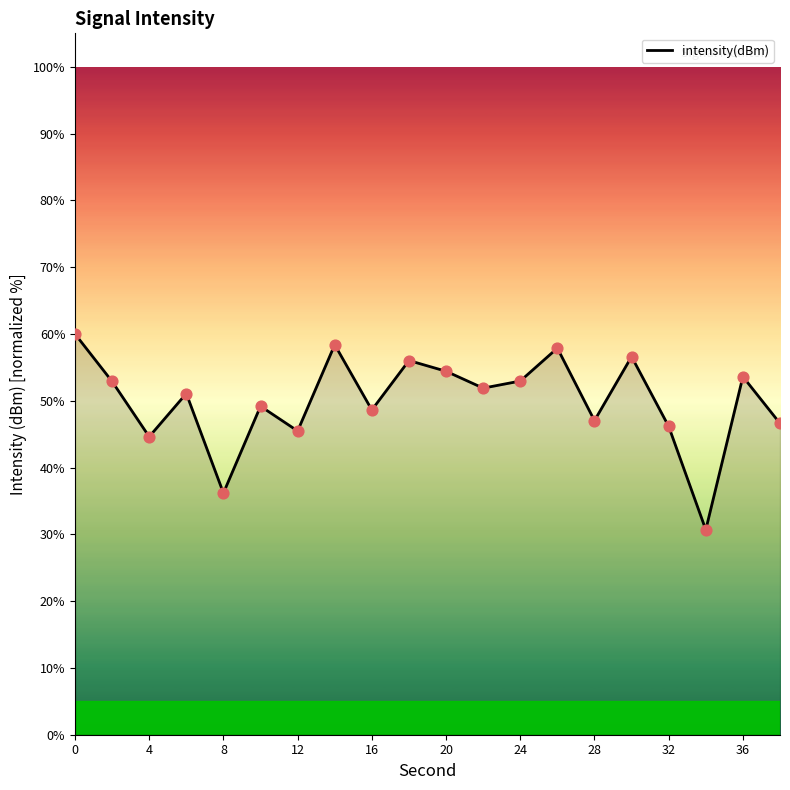

What is the minimum value shown in the chart?

30.7